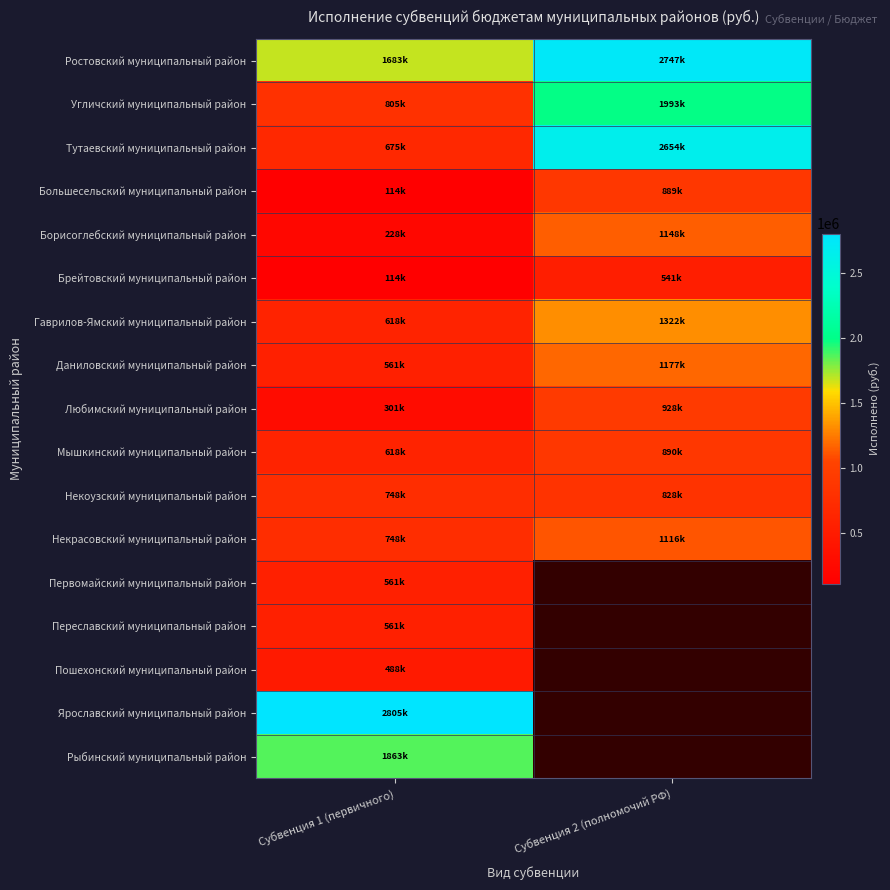

Between Субвенция 2 (полномочий РФ) and Субвенция 1 (первичного), which is larger?

Субвенция 2 (полномочий РФ)